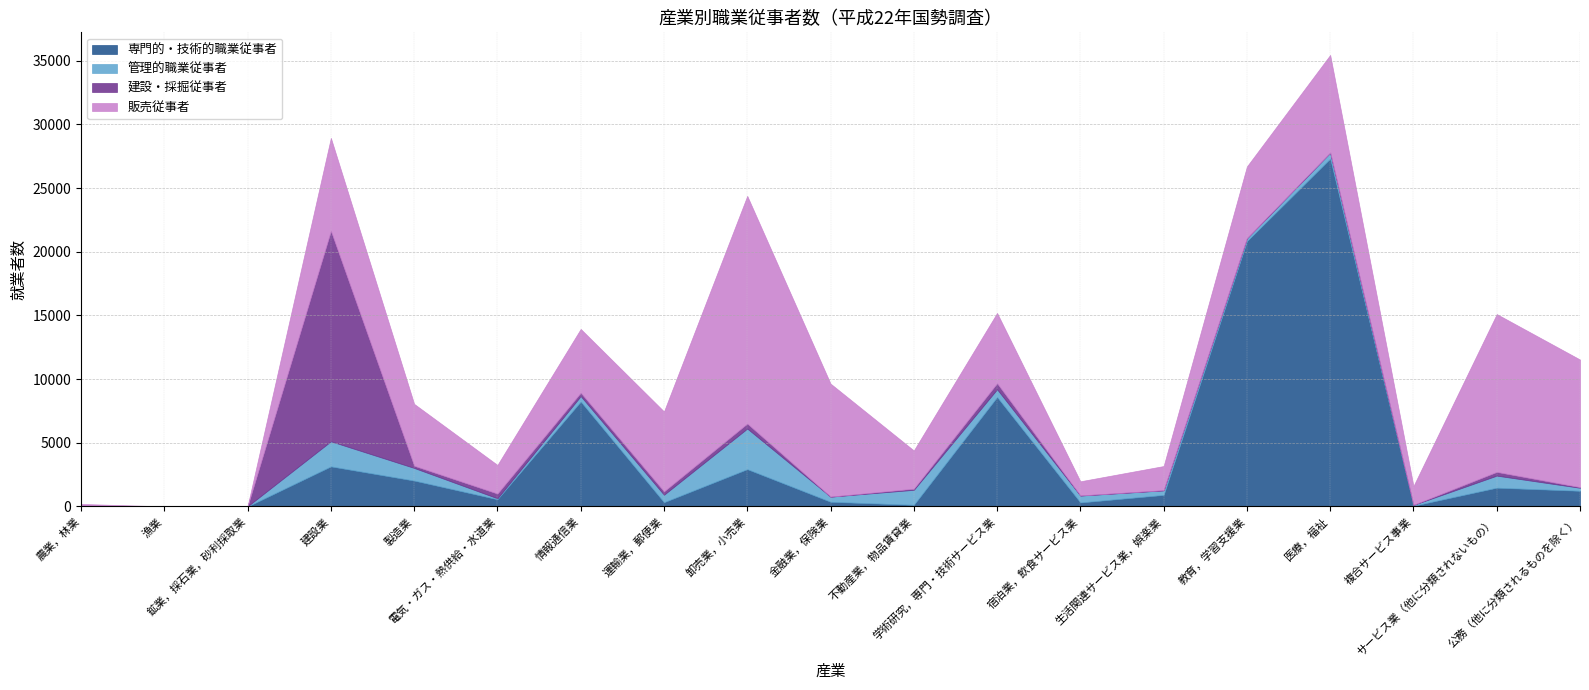

At how many categories does at least one series exceed 10406?

5